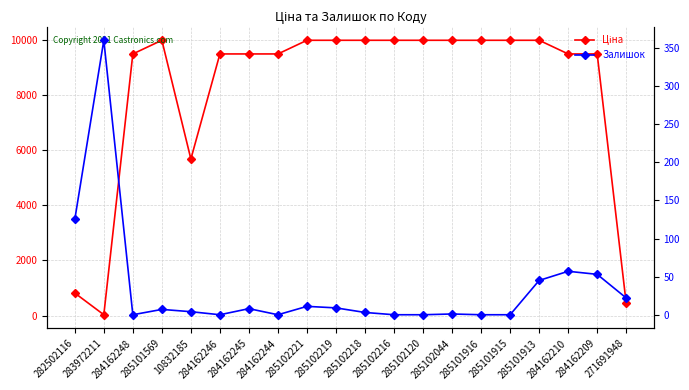

How many data points in Ціна are less than 9974?

10